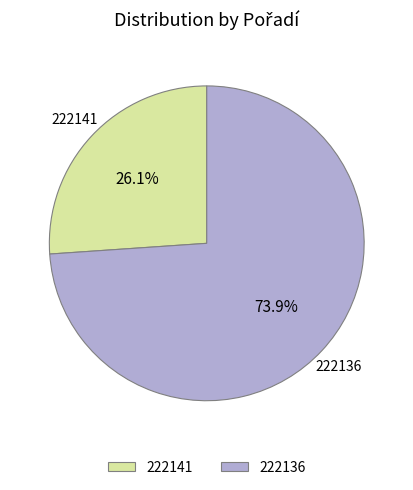

Is there any slice that represents more than half of the pie?

Yes